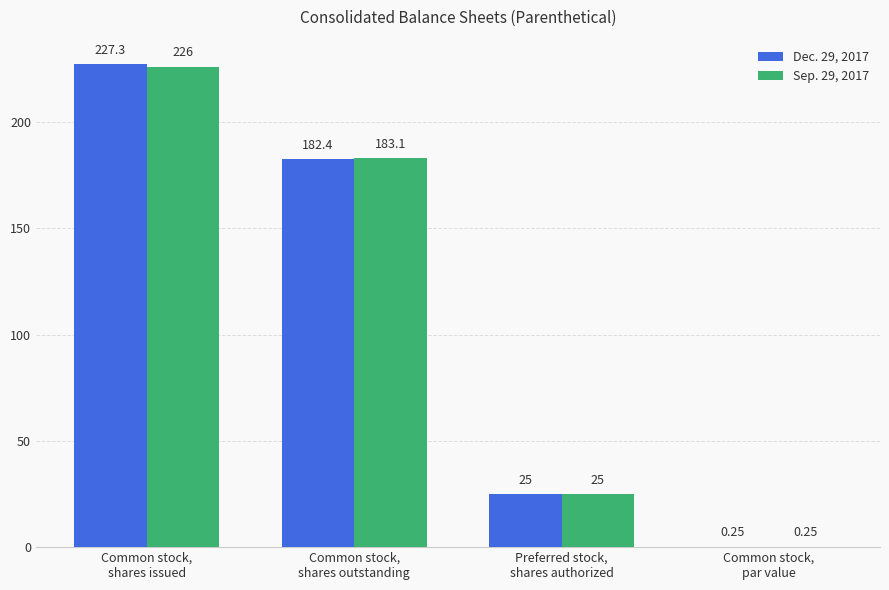

What value does the Sep. 29, 2017 series have at Common stock,
shares issued?

226.0